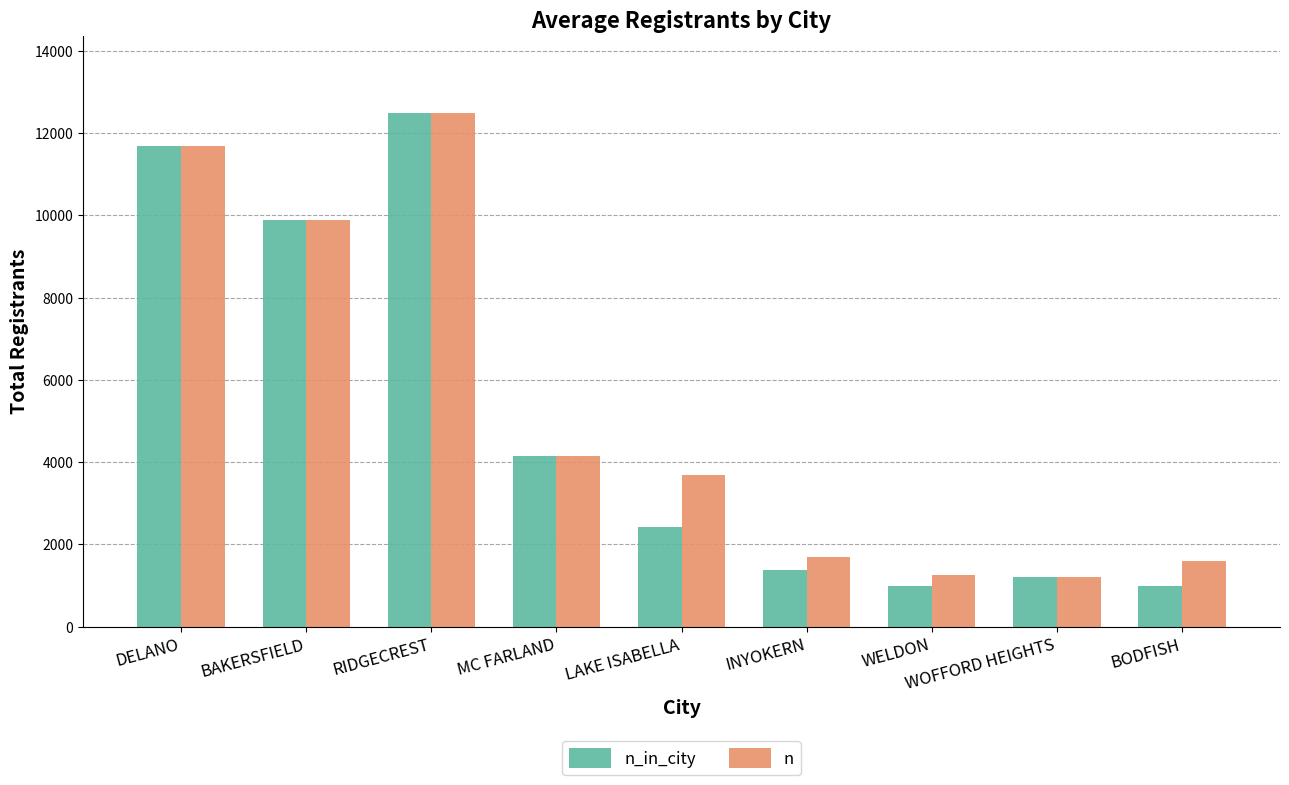

At which label is n_in_city closest to 6739?

MC FARLAND